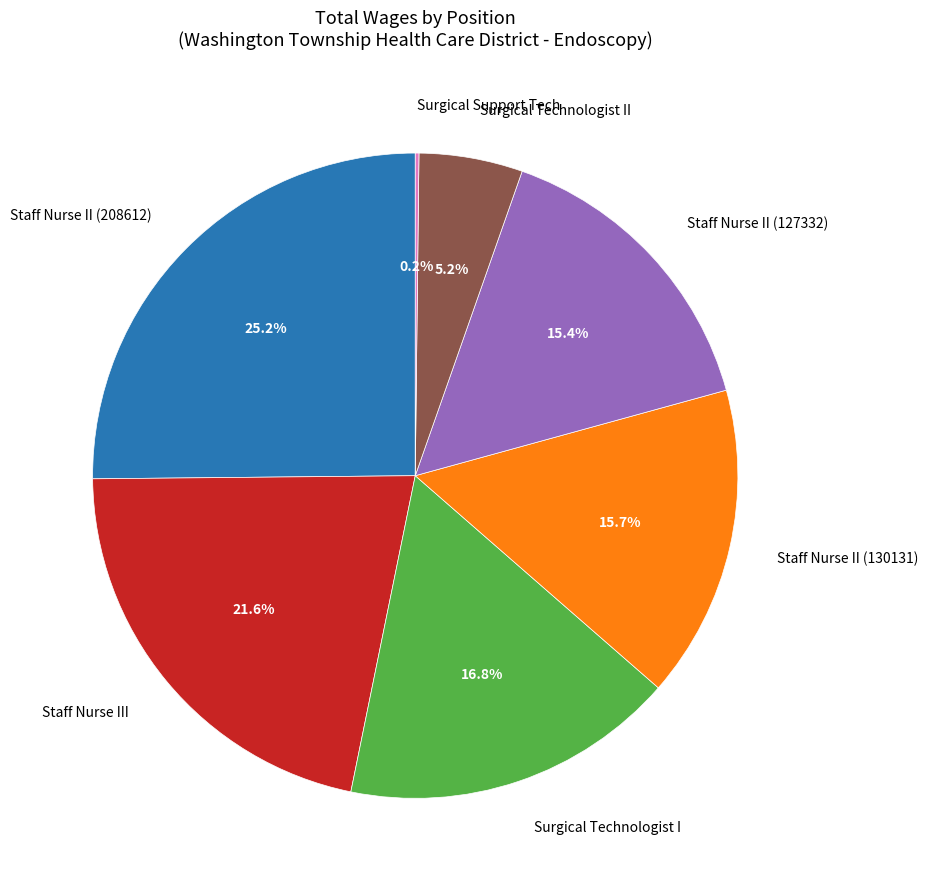

Which slice is the largest?

Staff Nurse II (208612)